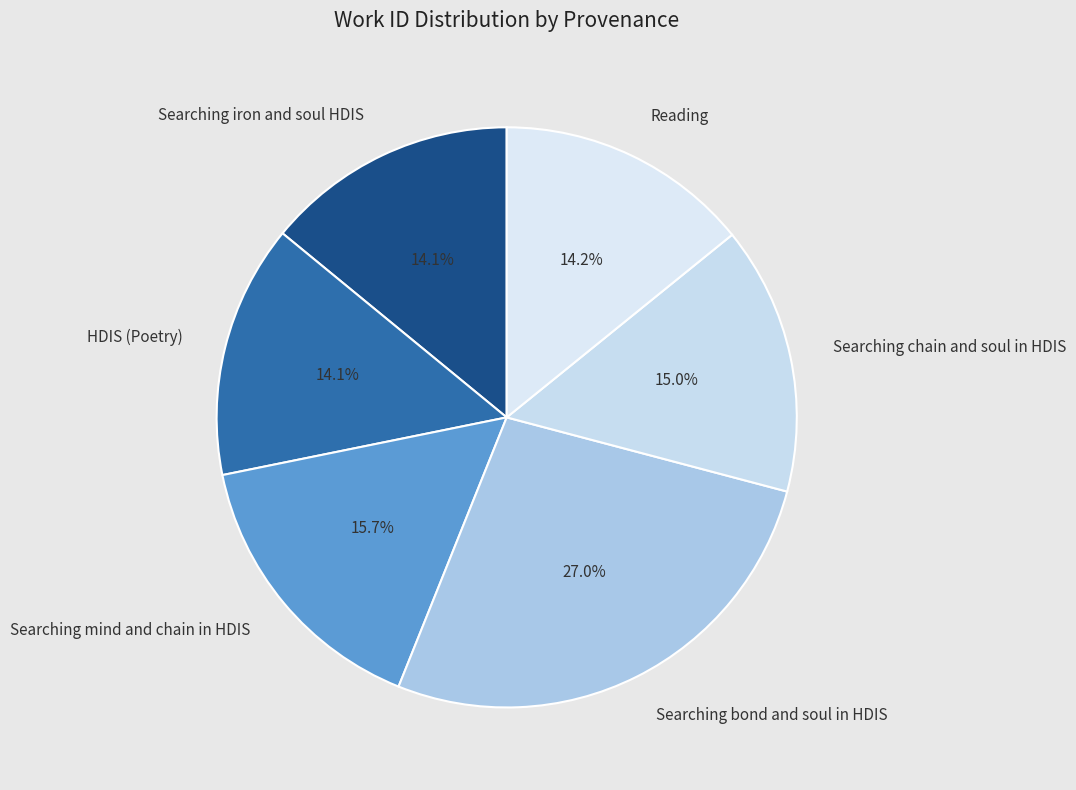

Is it true that Searching bond and soul in HDIS is 27% of the pie?

True